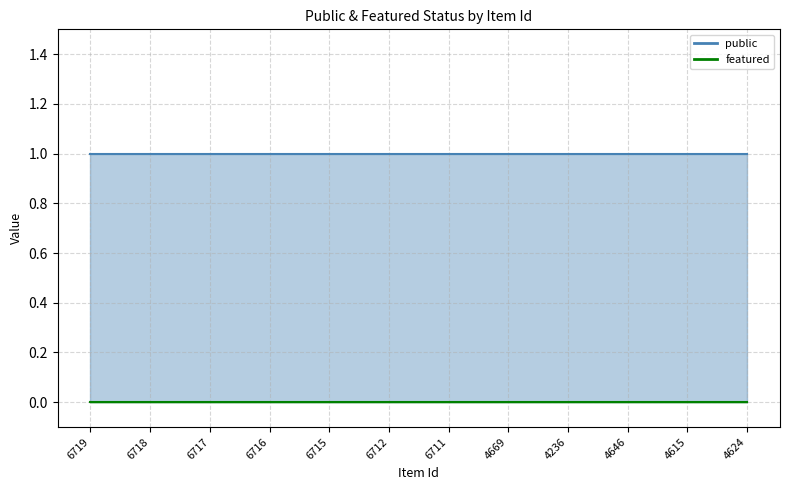

Is the value of public at 4615 greater than the value of featured at 6718?

Yes